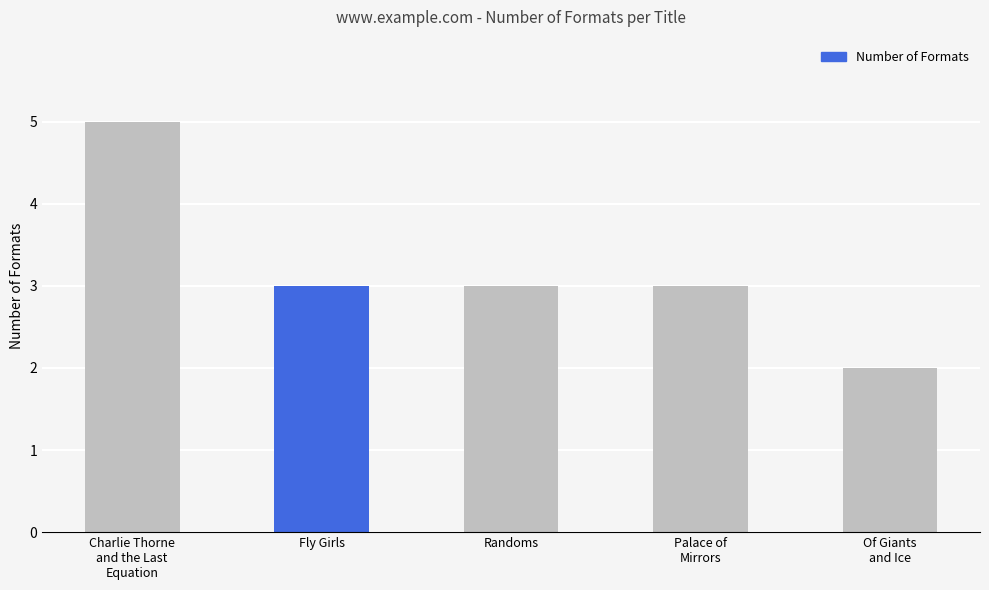

True or false: the data shows 5 at Fly Girls.

False